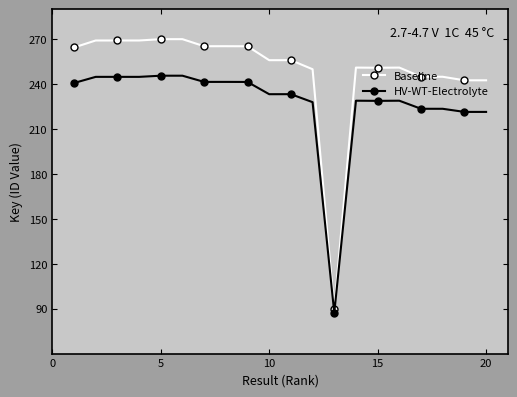

Which series has the widest spread of values?

Baseline